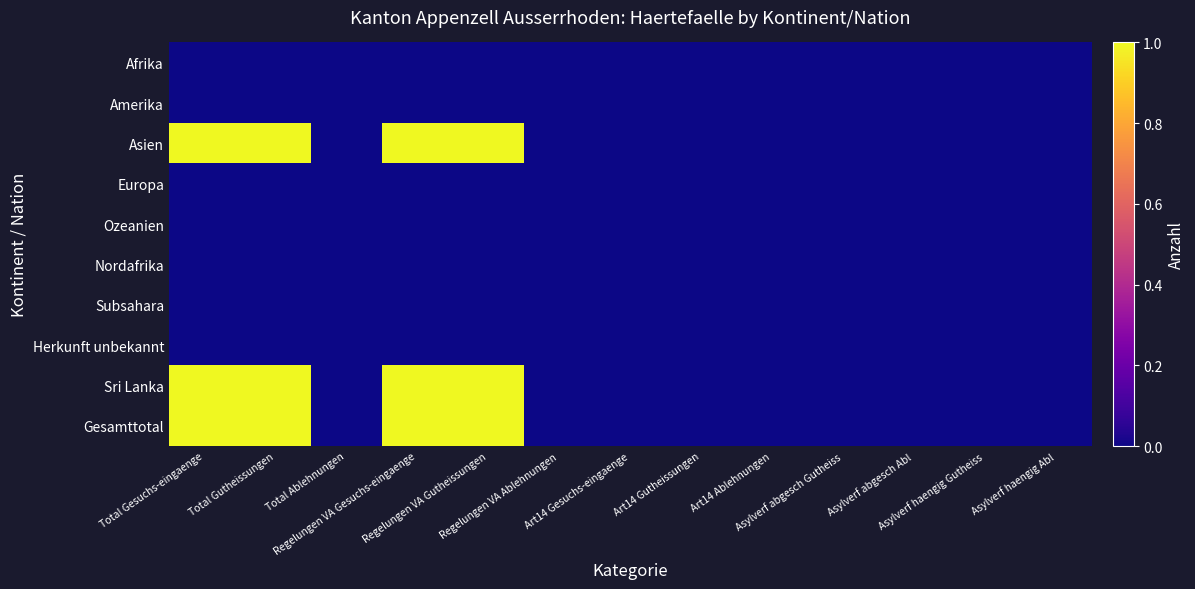

Reading right to left, transcribe all the data shown in this chart.

Afrika: Asylverf haengig Abl=0	Asylverf haengig Gutheiss=0	Asylverf abgesch Abl=0	Asylverf abgesch Gutheiss=0	Art14 Ablehnungen=0	Art14 Gutheissungen=0	Art14 Gesuchs-eingaenge=0	Regelungen VA Ablehnungen=0	Regelungen VA Gutheissungen=0	Regelungen VA Gesuchs-eingaenge=0	Total Ablehnungen=0	Total Gutheissungen=0	Total Gesuchs-eingaenge=0
Amerika: Asylverf haengig Abl=0	Asylverf haengig Gutheiss=0	Asylverf abgesch Abl=0	Asylverf abgesch Gutheiss=0	Art14 Ablehnungen=0	Art14 Gutheissungen=0	Art14 Gesuchs-eingaenge=0	Regelungen VA Ablehnungen=0	Regelungen VA Gutheissungen=0	Regelungen VA Gesuchs-eingaenge=0	Total Ablehnungen=0	Total Gutheissungen=0	Total Gesuchs-eingaenge=0
Asien: Asylverf haengig Abl=0	Asylverf haengig Gutheiss=0	Asylverf abgesch Abl=0	Asylverf abgesch Gutheiss=0	Art14 Ablehnungen=0	Art14 Gutheissungen=0	Art14 Gesuchs-eingaenge=0	Regelungen VA Ablehnungen=0	Regelungen VA Gutheissungen=1	Regelungen VA Gesuchs-eingaenge=1	Total Ablehnungen=0	Total Gutheissungen=1	Total Gesuchs-eingaenge=1
Europa: Asylverf haengig Abl=0	Asylverf haengig Gutheiss=0	Asylverf abgesch Abl=0	Asylverf abgesch Gutheiss=0	Art14 Ablehnungen=0	Art14 Gutheissungen=0	Art14 Gesuchs-eingaenge=0	Regelungen VA Ablehnungen=0	Regelungen VA Gutheissungen=0	Regelungen VA Gesuchs-eingaenge=0	Total Ablehnungen=0	Total Gutheissungen=0	Total Gesuchs-eingaenge=0
Ozeanien: Asylverf haengig Abl=0	Asylverf haengig Gutheiss=0	Asylverf abgesch Abl=0	Asylverf abgesch Gutheiss=0	Art14 Ablehnungen=0	Art14 Gutheissungen=0	Art14 Gesuchs-eingaenge=0	Regelungen VA Ablehnungen=0	Regelungen VA Gutheissungen=0	Regelungen VA Gesuchs-eingaenge=0	Total Ablehnungen=0	Total Gutheissungen=0	Total Gesuchs-eingaenge=0
Nordafrika: Asylverf haengig Abl=0	Asylverf haengig Gutheiss=0	Asylverf abgesch Abl=0	Asylverf abgesch Gutheiss=0	Art14 Ablehnungen=0	Art14 Gutheissungen=0	Art14 Gesuchs-eingaenge=0	Regelungen VA Ablehnungen=0	Regelungen VA Gutheissungen=0	Regelungen VA Gesuchs-eingaenge=0	Total Ablehnungen=0	Total Gutheissungen=0	Total Gesuchs-eingaenge=0
Subsahara: Asylverf haengig Abl=0	Asylverf haengig Gutheiss=0	Asylverf abgesch Abl=0	Asylverf abgesch Gutheiss=0	Art14 Ablehnungen=0	Art14 Gutheissungen=0	Art14 Gesuchs-eingaenge=0	Regelungen VA Ablehnungen=0	Regelungen VA Gutheissungen=0	Regelungen VA Gesuchs-eingaenge=0	Total Ablehnungen=0	Total Gutheissungen=0	Total Gesuchs-eingaenge=0
Herkunft unbekannt: Asylverf haengig Abl=0	Asylverf haengig Gutheiss=0	Asylverf abgesch Abl=0	Asylverf abgesch Gutheiss=0	Art14 Ablehnungen=0	Art14 Gutheissungen=0	Art14 Gesuchs-eingaenge=0	Regelungen VA Ablehnungen=0	Regelungen VA Gutheissungen=0	Regelungen VA Gesuchs-eingaenge=0	Total Ablehnungen=0	Total Gutheissungen=0	Total Gesuchs-eingaenge=0
Sri Lanka: Asylverf haengig Abl=0	Asylverf haengig Gutheiss=0	Asylverf abgesch Abl=0	Asylverf abgesch Gutheiss=0	Art14 Ablehnungen=0	Art14 Gutheissungen=0	Art14 Gesuchs-eingaenge=0	Regelungen VA Ablehnungen=0	Regelungen VA Gutheissungen=1	Regelungen VA Gesuchs-eingaenge=1	Total Ablehnungen=0	Total Gutheissungen=1	Total Gesuchs-eingaenge=1
Gesamttotal: Asylverf haengig Abl=0	Asylverf haengig Gutheiss=0	Asylverf abgesch Abl=0	Asylverf abgesch Gutheiss=0	Art14 Ablehnungen=0	Art14 Gutheissungen=0	Art14 Gesuchs-eingaenge=0	Regelungen VA Ablehnungen=0	Regelungen VA Gutheissungen=1	Regelungen VA Gesuchs-eingaenge=1	Total Ablehnungen=0	Total Gutheissungen=1	Total Gesuchs-eingaenge=1